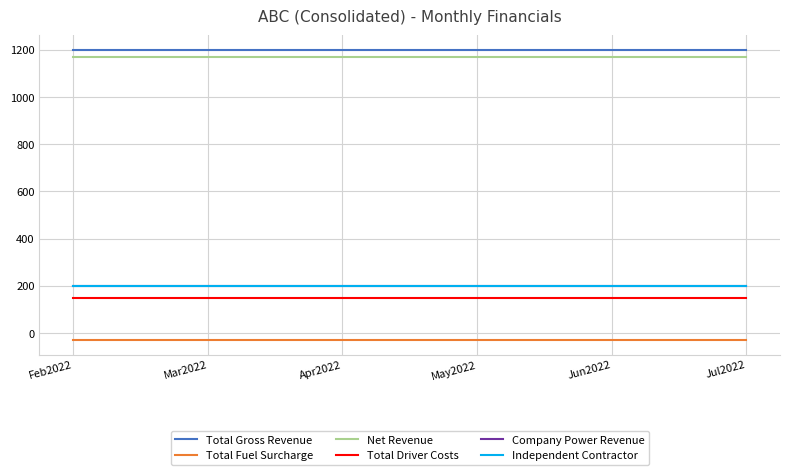

What is the lowest value of the Total Driver Costs series?

150